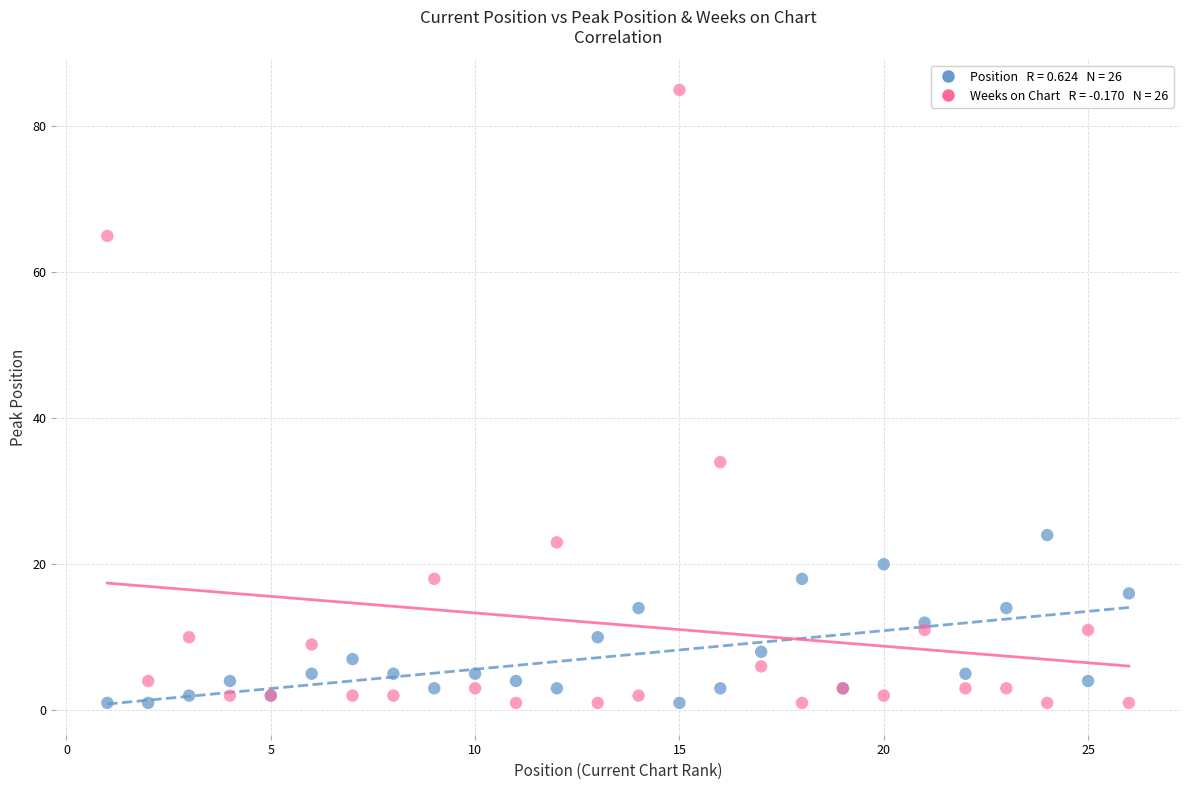

Across all series, what Y value is closest to 43?

34